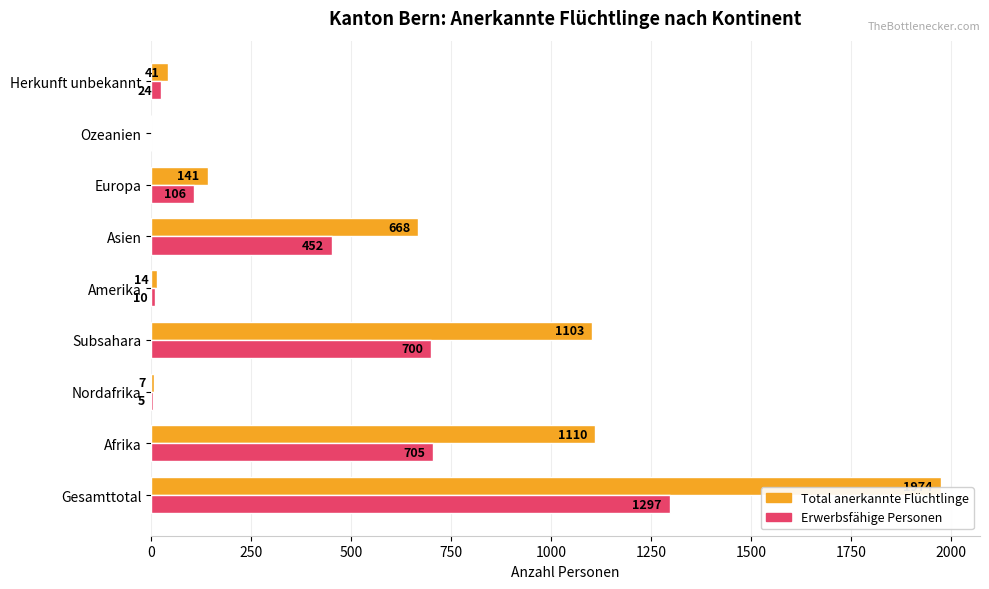

Which series has the widest spread of values?

Total anerkannte Flüchtlinge